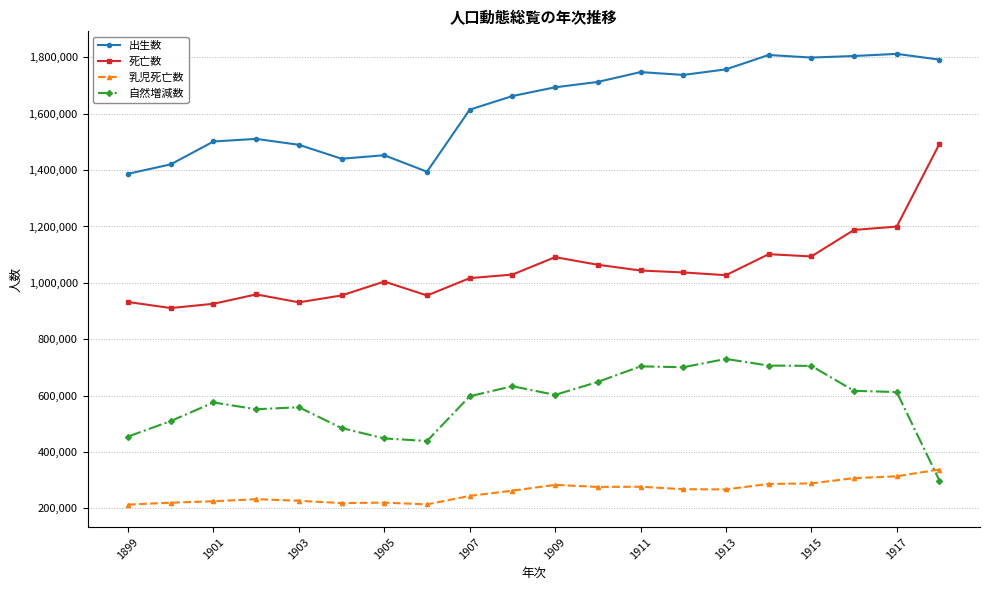

What is the sum of all 自然増減数 values?

11580775